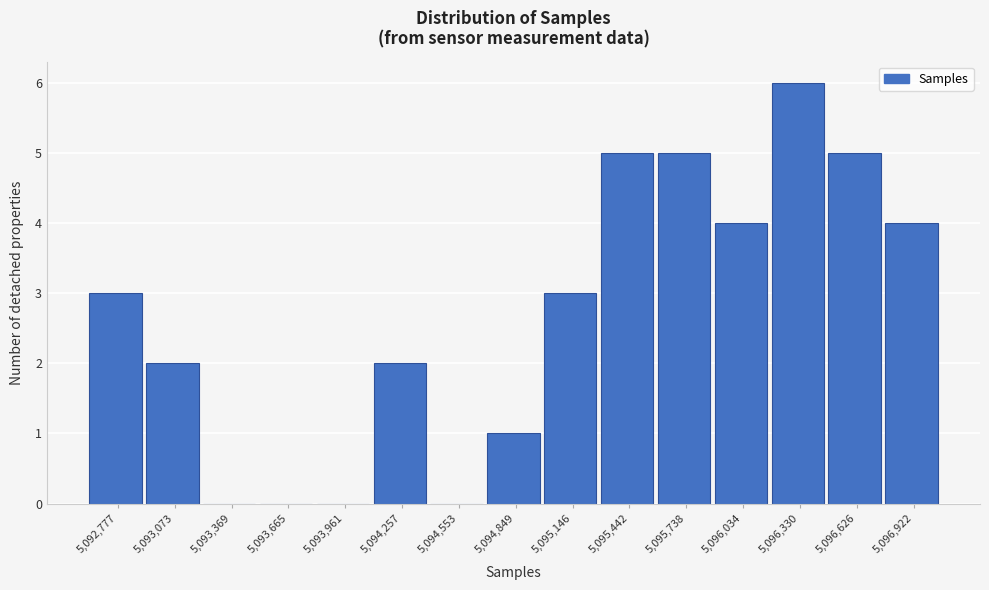

Reading left to right, extract all data points from this chart.

5,092,777=3	5,093,073=2	5,093,369=0	5,093,665=0	5,093,961=0	5,094,257=2	5,094,553=0	5,094,849=1	5,095,146=3	5,095,442=5	5,095,738=5	5,096,034=4	5,096,330=6	5,096,626=5	5,096,922=4